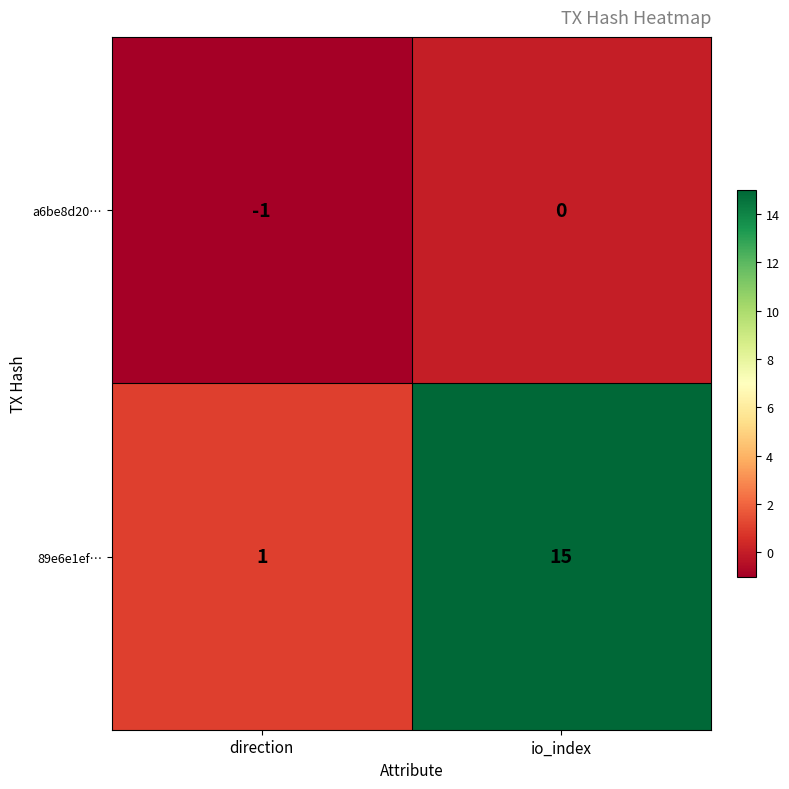

Which category has the highest value across all series?

io_index